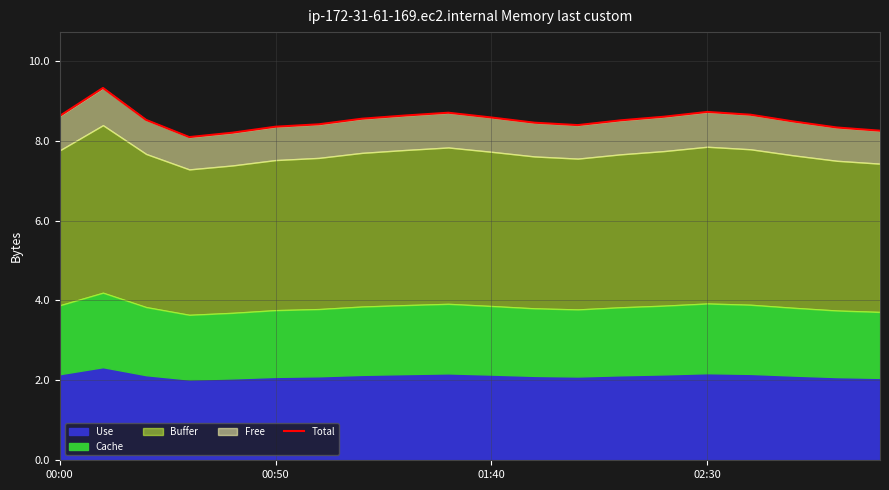

Between 00:50 and 19, which is larger?

00:50